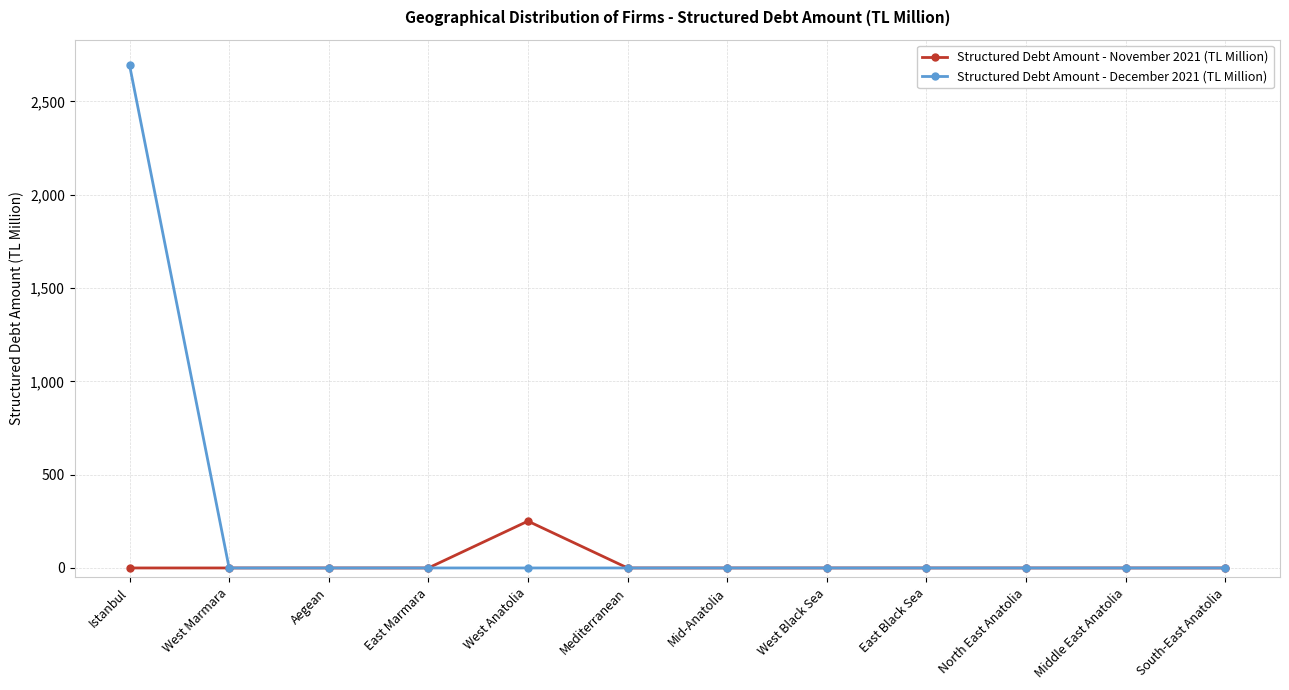

Rank the series by their average value, from lowest to highest.

Structured Debt Amount - November 2021 (TL Million), Structured Debt Amount - December 2021 (TL Million)